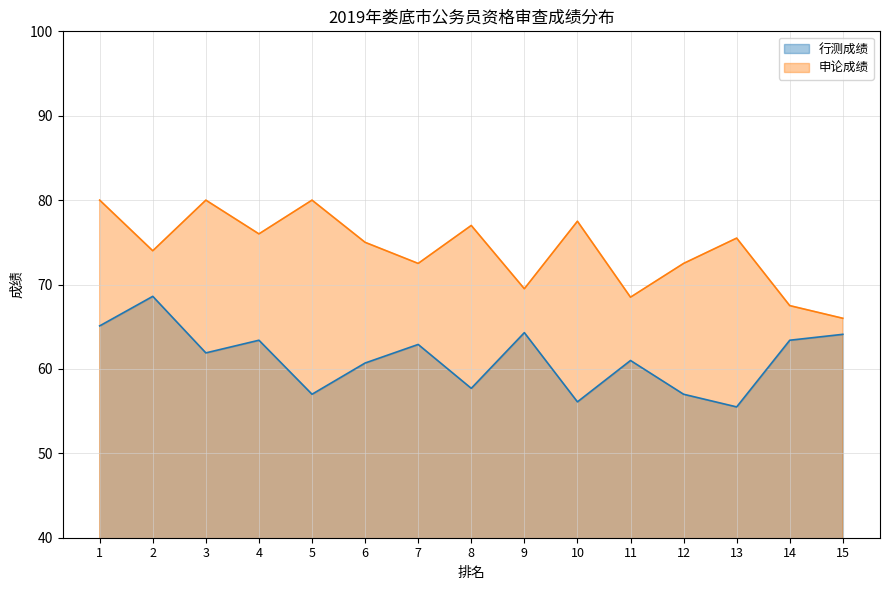

What is the sum of the 申论成绩 values at 2 and 3?

154.0